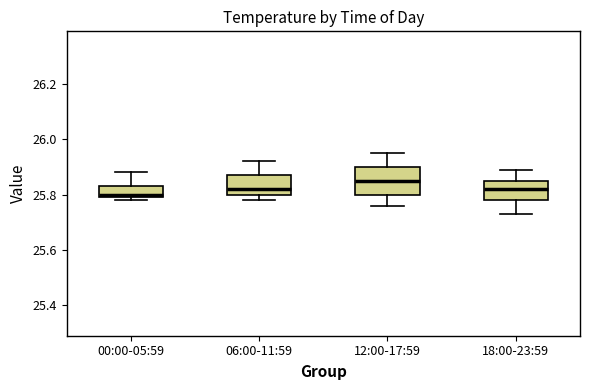

Reading left to right, transcribe this box plot: for each box, give where its median line is, the range the box spans, and where its two whiskers end, as read against the y-axis. The values are not printed on the chart, so give them approximately, as read against the axis.

00:00-05:59: median 25.80 (just above the box's lower edge), box 25.80 to 25.84, whiskers 25.78 to 25.88
06:00-11:59: median 25.82, box 25.80 to 25.88, whiskers 25.78 to 25.92
12:00-17:59: median 25.86, box 25.80 to 25.90, whiskers 25.76 to 25.96
18:00-23:59: median 25.82, box 25.78 to 25.86, whiskers 25.74 to 25.90